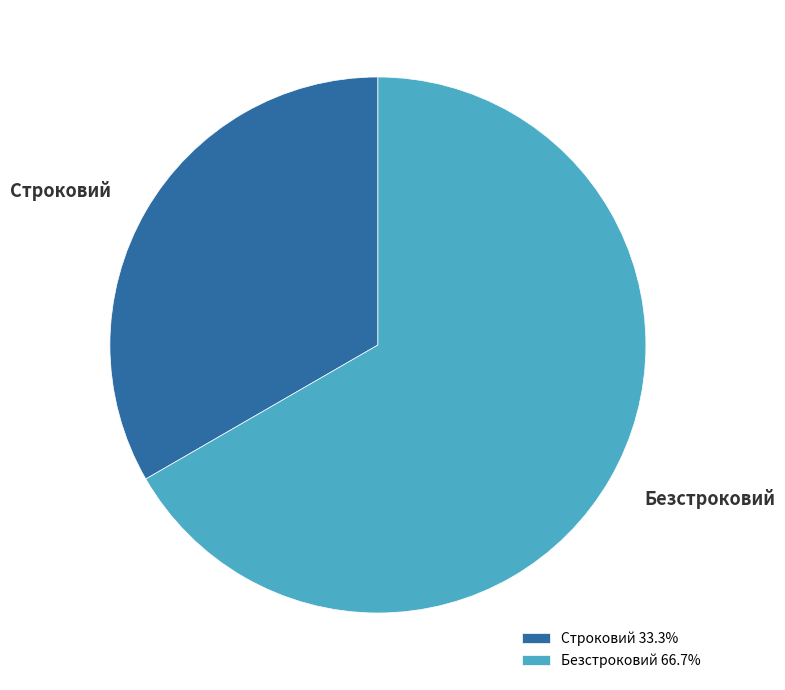

Does Строковий account for over 50% of the chart?

No